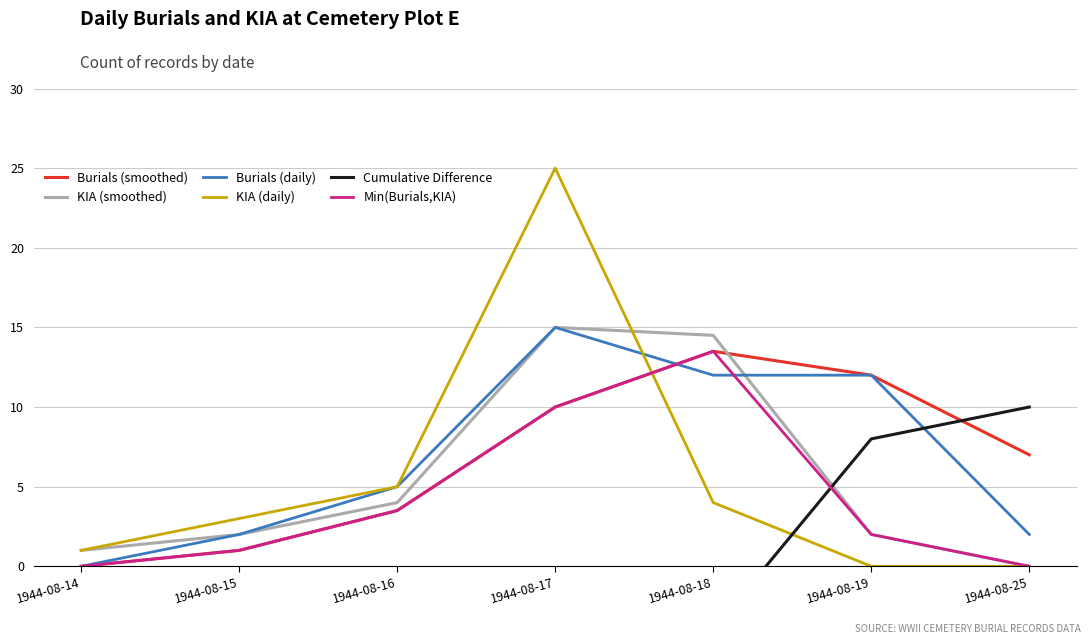

At which category is the sum across all series the highest?

1944-08-17